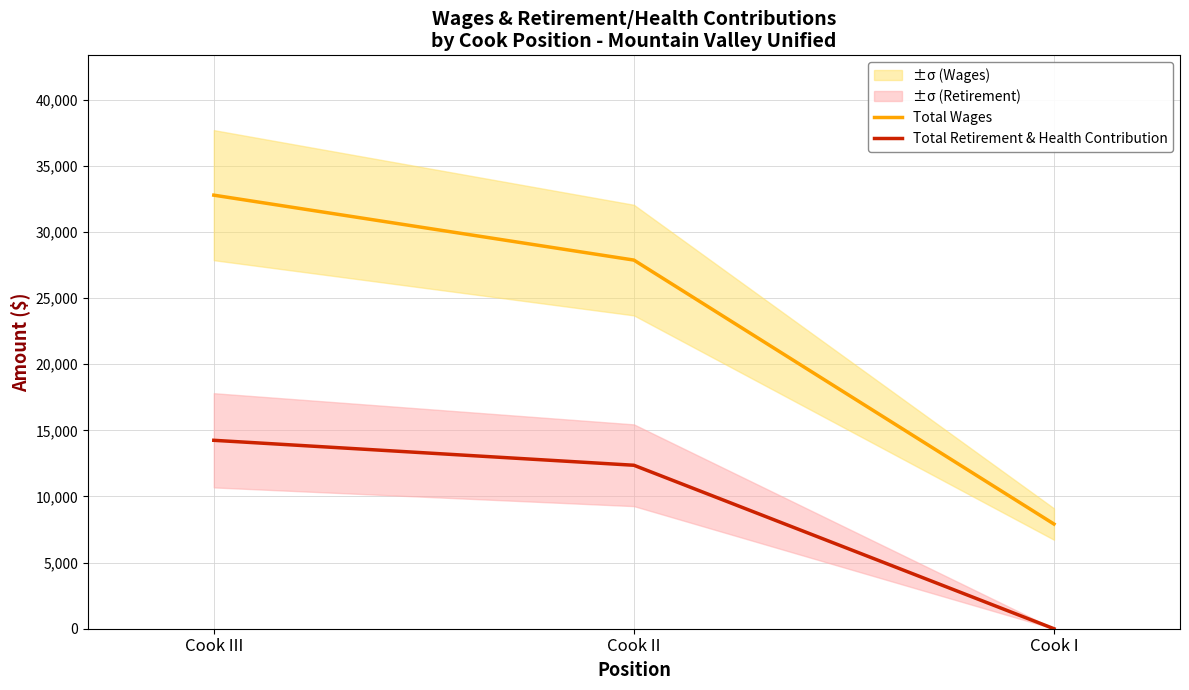

What value does the Total Wages series have at Cook I?

7914